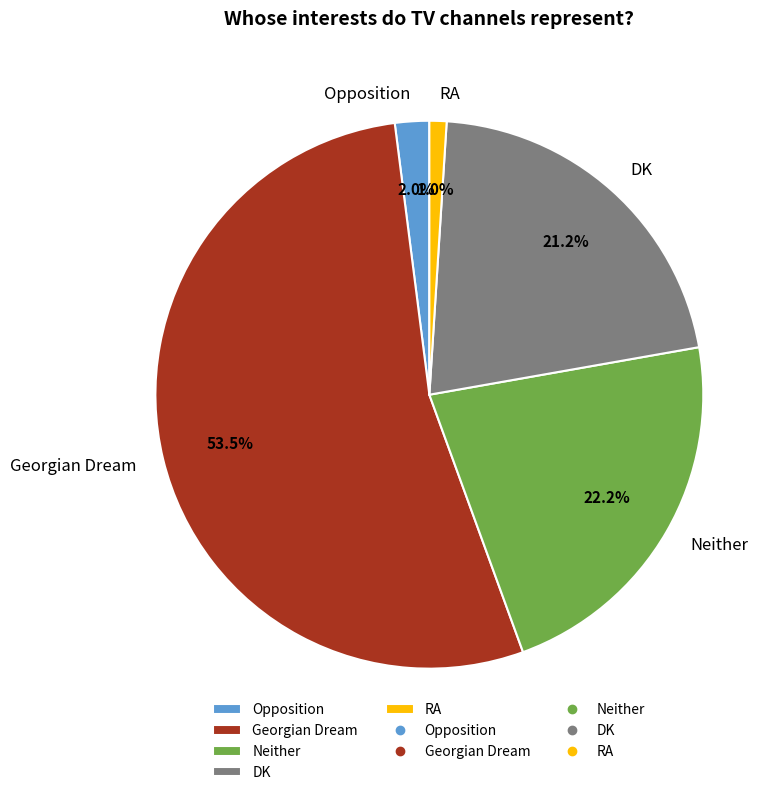

To the nearest percent, what is the difference between the largest and smallest slice percentages?

53%